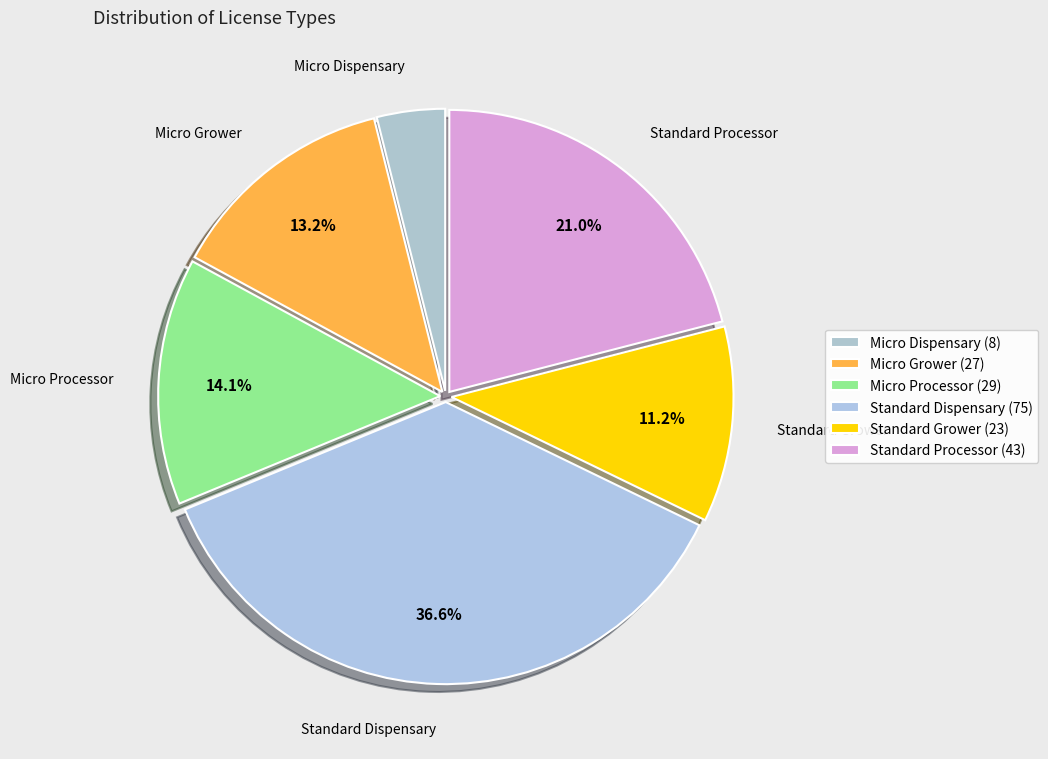

How many slices are in this pie chart?

6